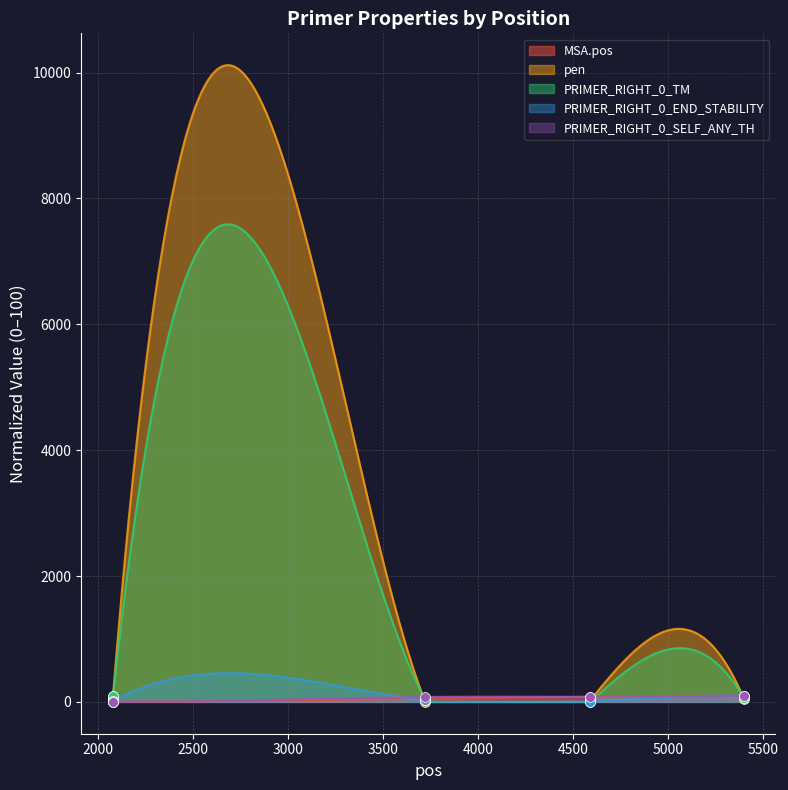

At how many categories does at least one series exceed 18?

5